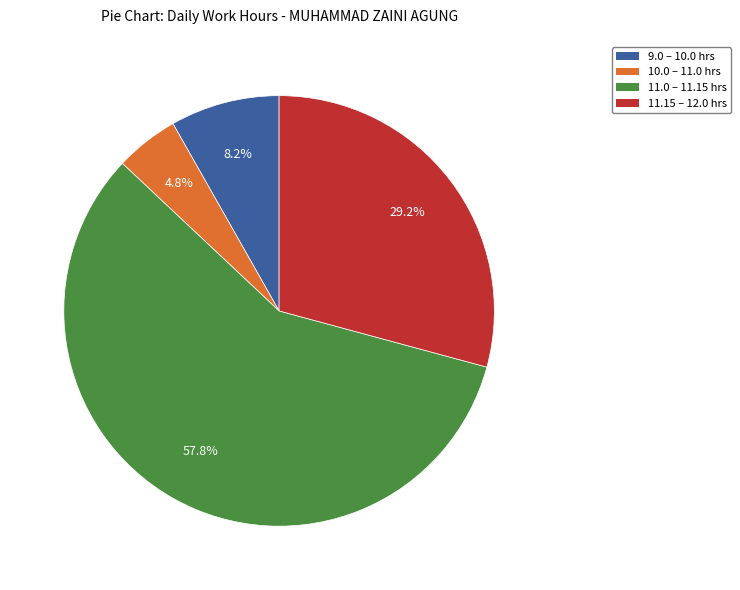

Is there any slice that represents more than half of the pie?

Yes